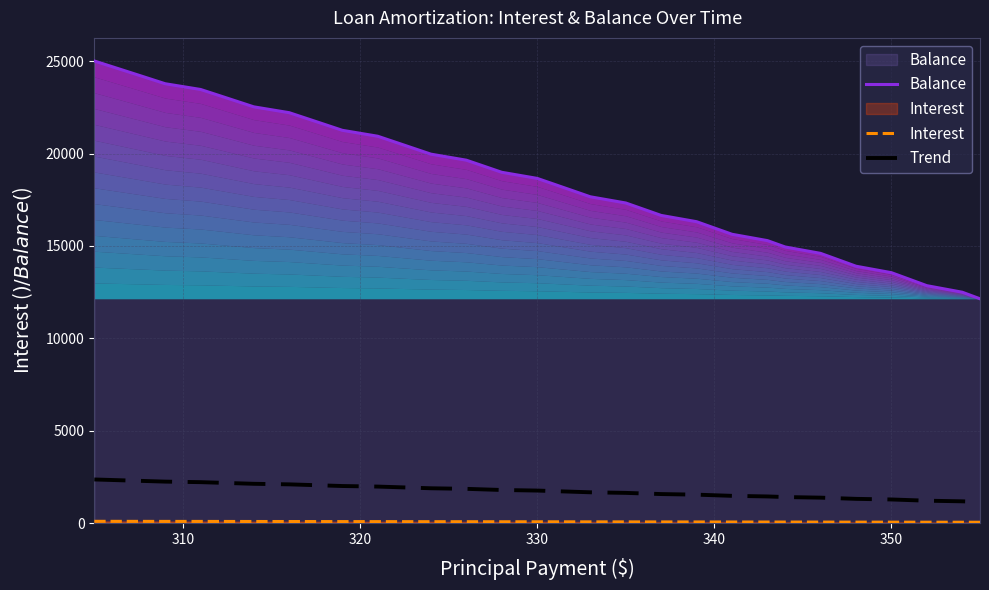

Reading left to right, list all the values displayed in this chart.

Balance: 25005.0	24699.0	24392.0	24084.0	23775.0	23464.0	23152.0	22839.0	22525.0	22209.0	21892.0	21574.0	21255.0	20934.0	20612.0	20289.0	19965.0	19639.0	19312.0	18984.0	18654.0	18323.0	17991.0	17658.0	17323.0	16987.0	16650.0	16311.0	15971.0	15630.0	15287.0	14943.0	14597.0	14250.0	13902.0	13552.0	13201.0	12849.0	12495.0	12140.0
Interest: 100.2	99.0	97.8	96.5	95.3	94.1	92.9	91.6	90.4	89.2	87.9	86.7	85.4	84.1	82.9	81.6	80.3	79.0	77.7	76.4	75.2	73.8	72.5	71.2	69.9	68.6	67.2	65.9	64.6	63.2	61.9	60.5	59.1	57.8	56.4	55.0	53.6	52.2	50.9	49.5
Trend: 2364.3	2335.3	2306.3	2277.2	2248.0	2218.6	2189.2	2159.6	2129.9	2100.1	2070.1	2040.1	2009.9	1979.6	1949.1	1918.6	1888.0	1857.2	1826.3	1795.3	1764.1	1732.9	1701.5	1670.0	1638.4	1606.6	1574.8	1542.7	1510.6	1478.4	1446.0	1413.5	1380.8	1348.0	1315.1	1282.0	1248.9	1215.6	1182.1	1148.6